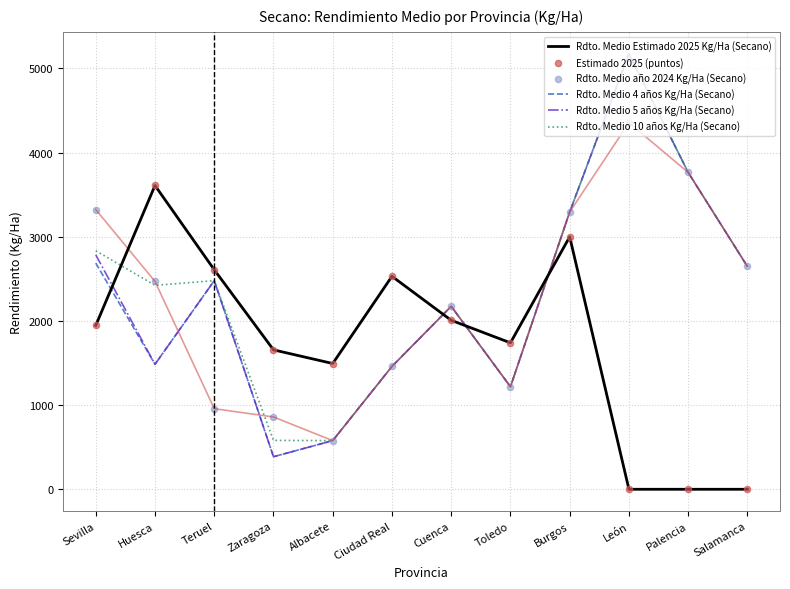

What are all the series names shown in the legend?

Rdto. Medio Estimado 2025 Kg/Ha (Secano), Rdto. Medio 4 años Kg/Ha (Secano), Rdto. Medio 5 años Kg/Ha (Secano), Rdto. Medio 10 años Kg/Ha (Secano), Estimado 2025 (puntos), Rdto. Medio año 2024 Kg/Ha (Secano)